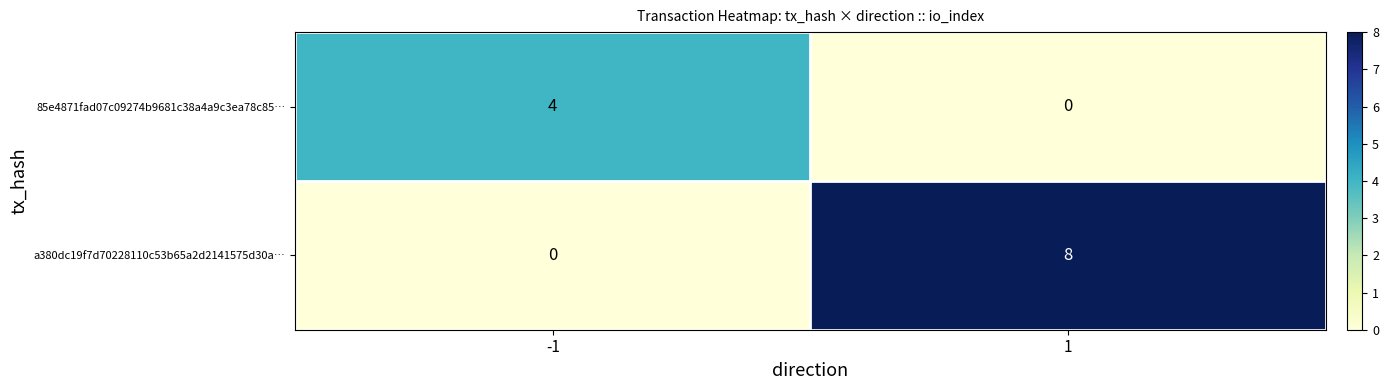

True or false: 85e4871fad07c09274b9681c38a4a9c3ea78c85… has a value of 0 at 1.

True